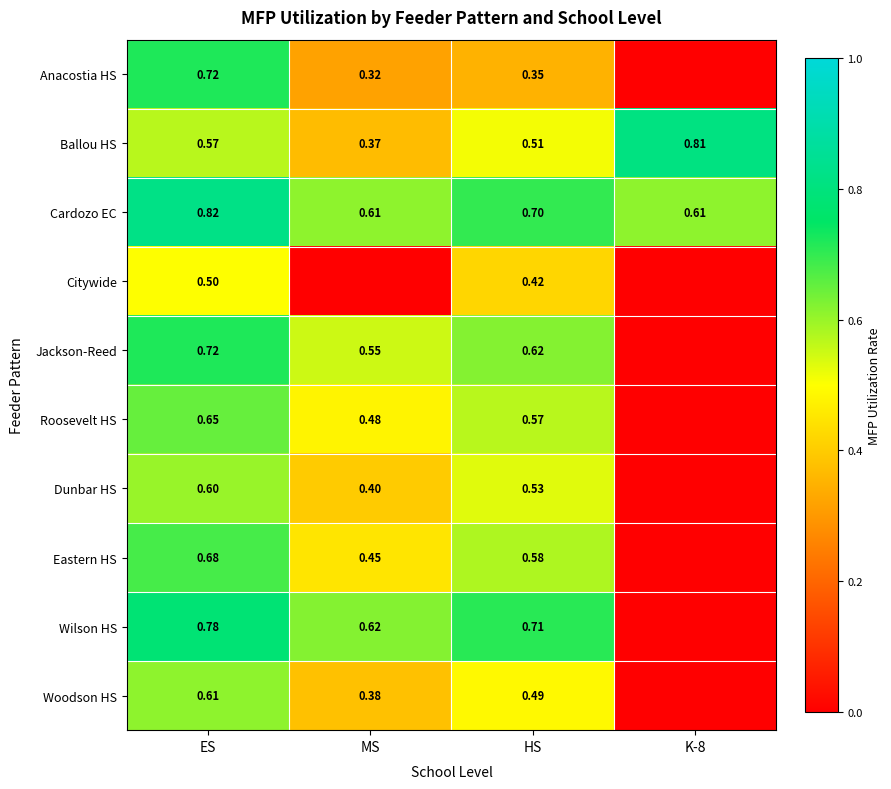

At which category does the chart reach its minimum across all series?

K-8